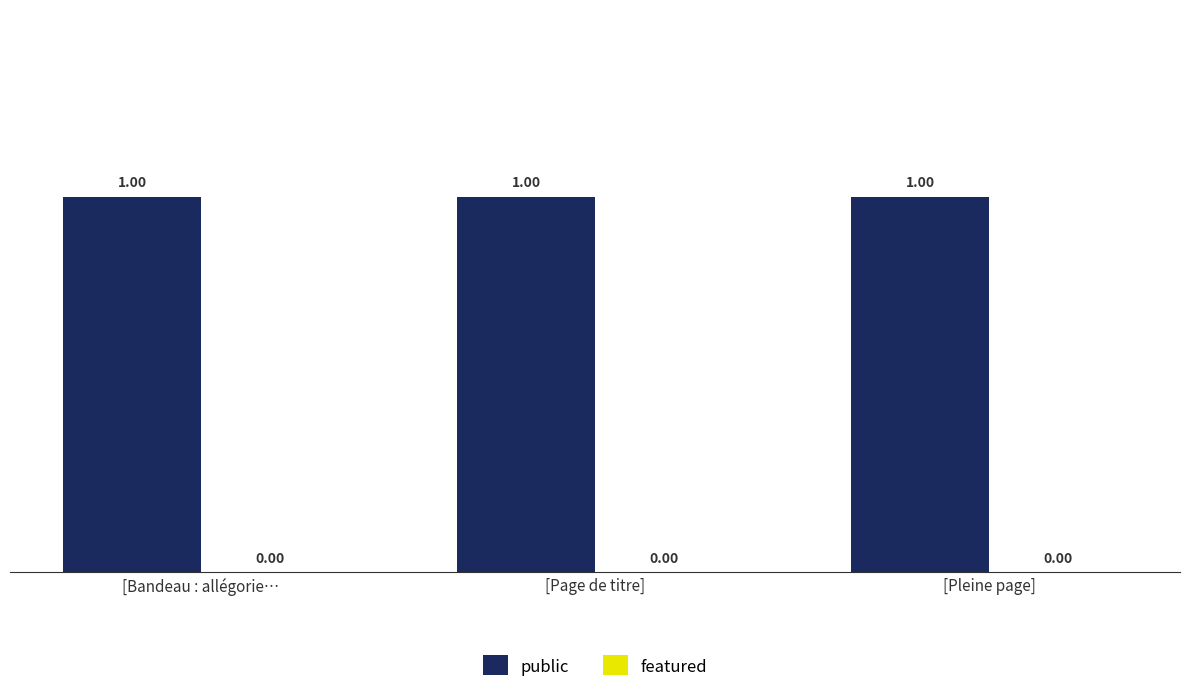

Rank the categories by featured value from highest to lowest.

[Bandeau : allégorie…, [Page de titre], [Pleine page]